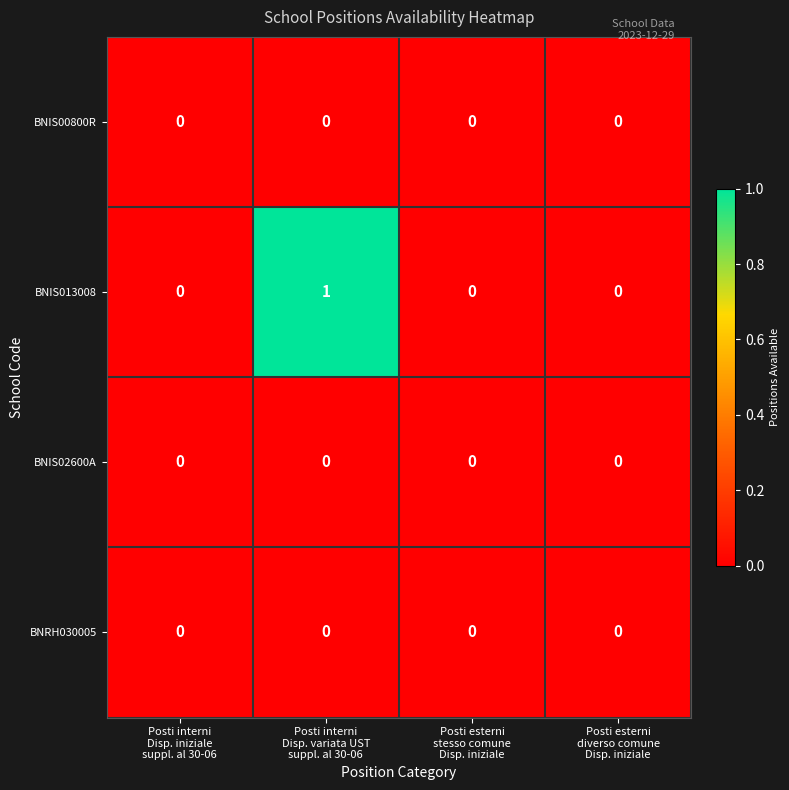

Which series has the largest total across all categories?

BNIS013008